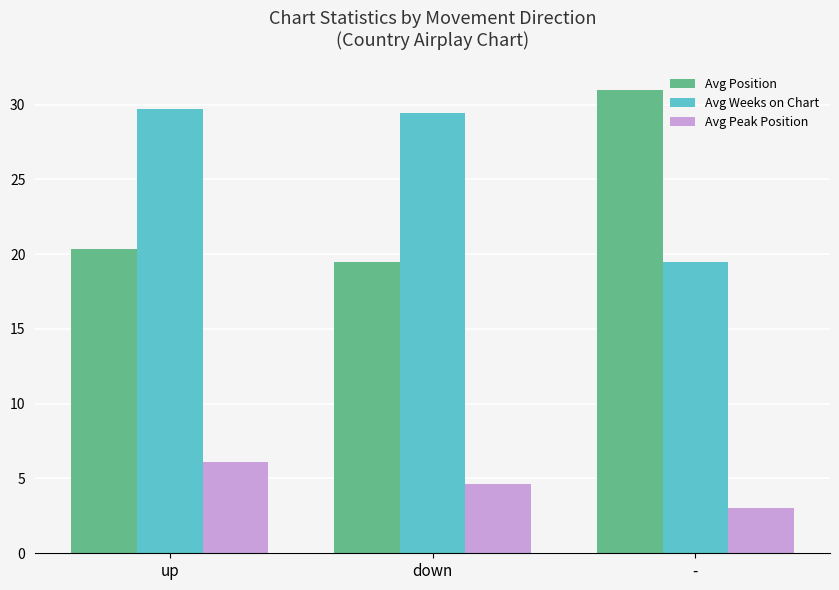

What are all the series names shown in the legend?

Avg Position, Avg Weeks on Chart, Avg Peak Position